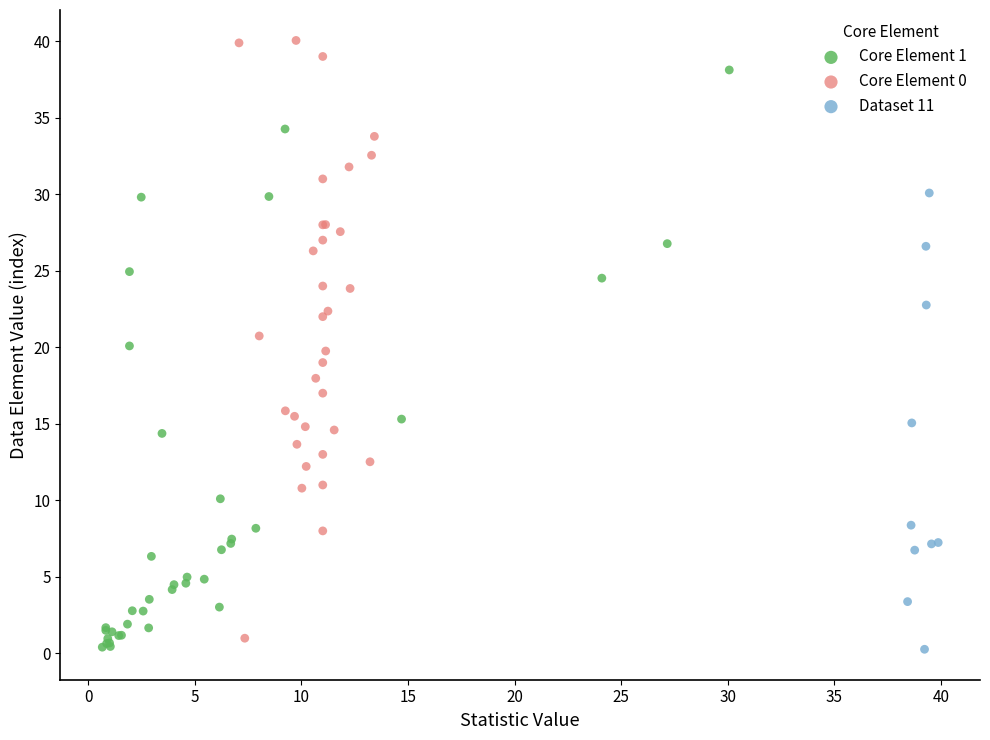

Which series reaches the maximum Y coordinate?

Core Element 0